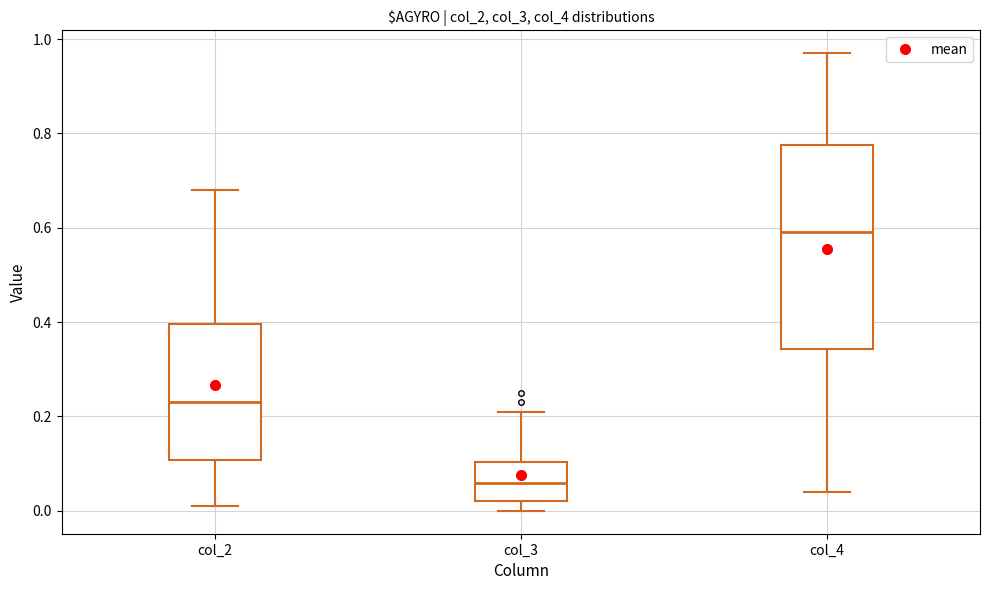

Which box has the highest median line?

col_4